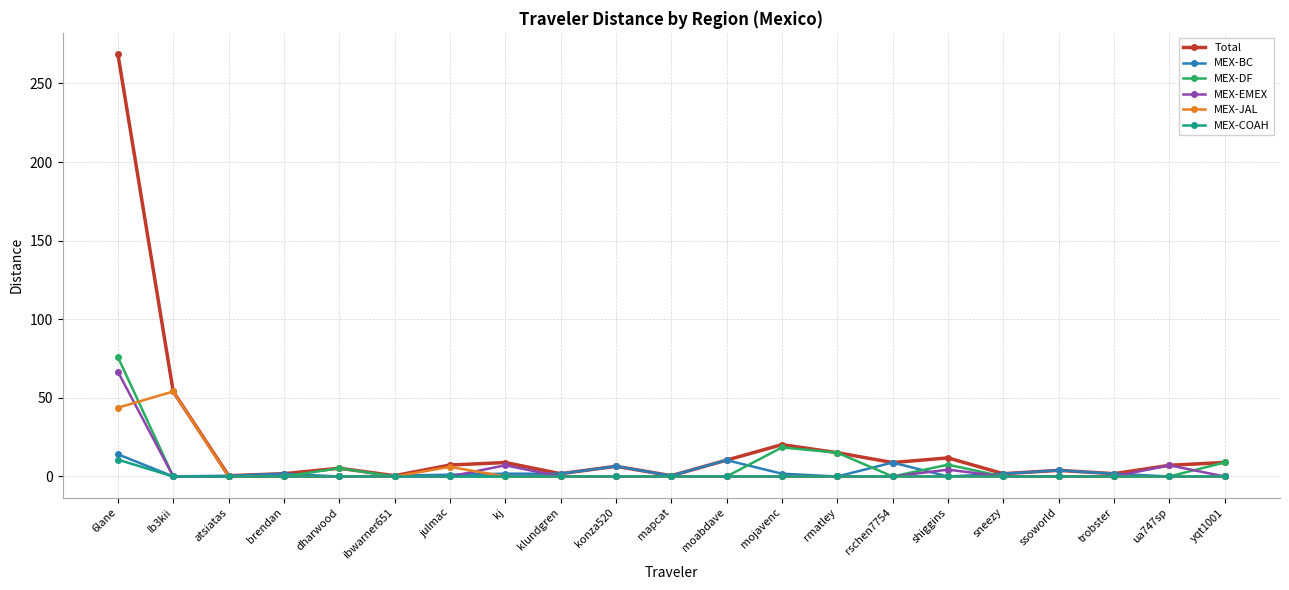

Where is MEX-DF nearest to the value 37?

mojavenc